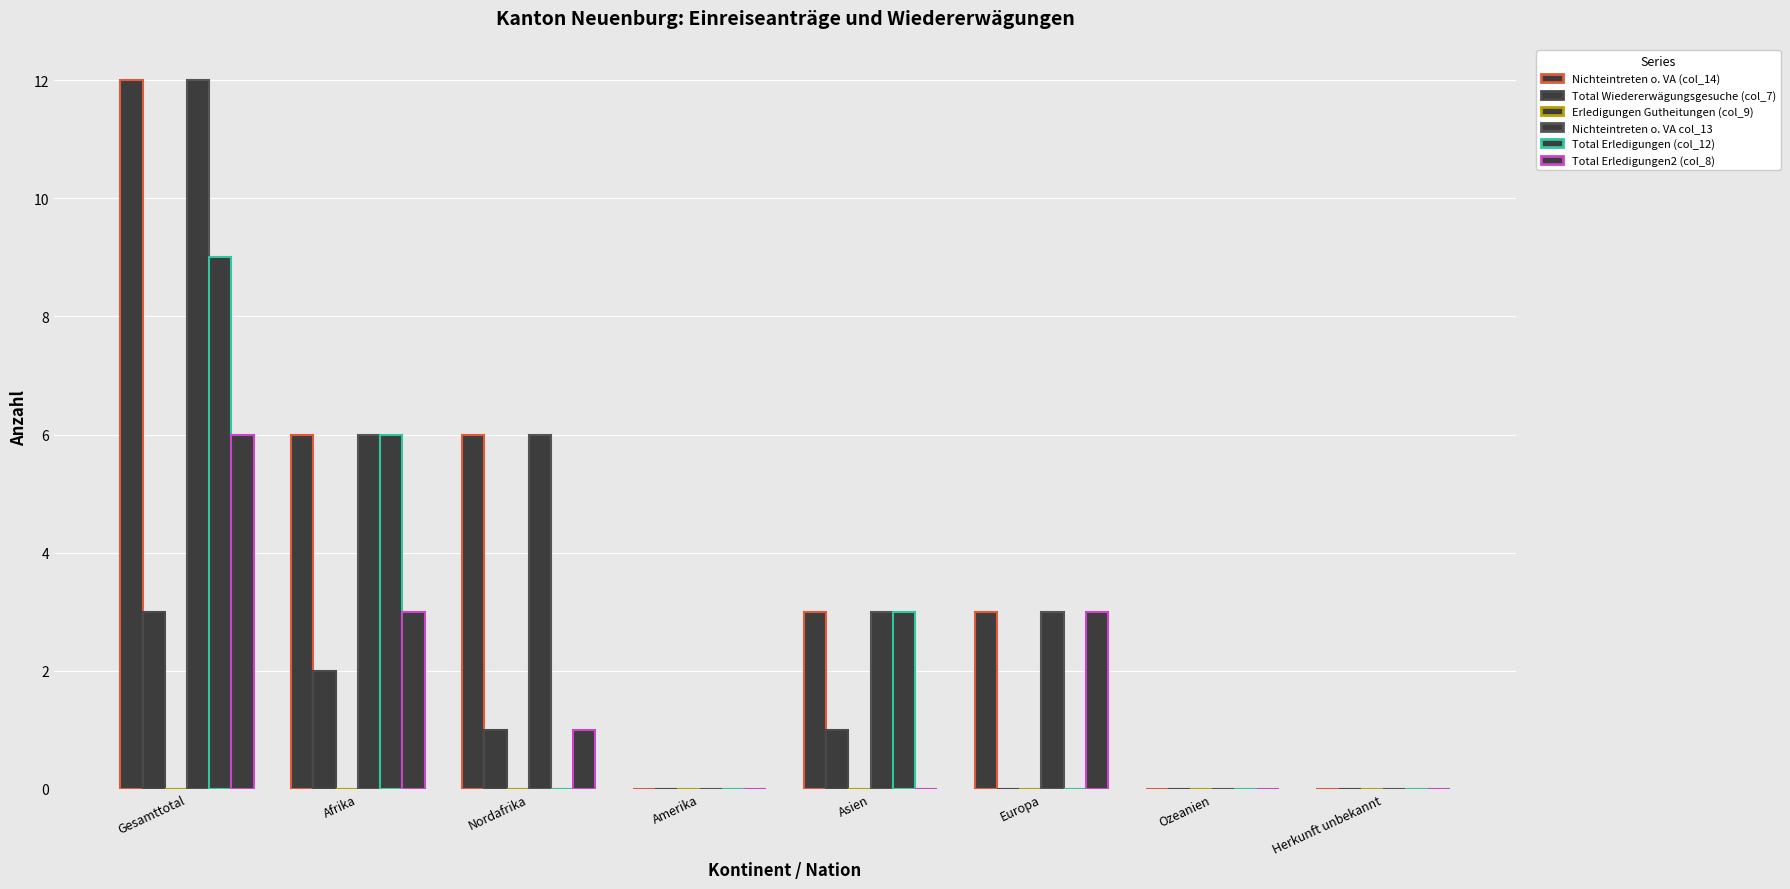

Does the chart contain stacked bars?

No